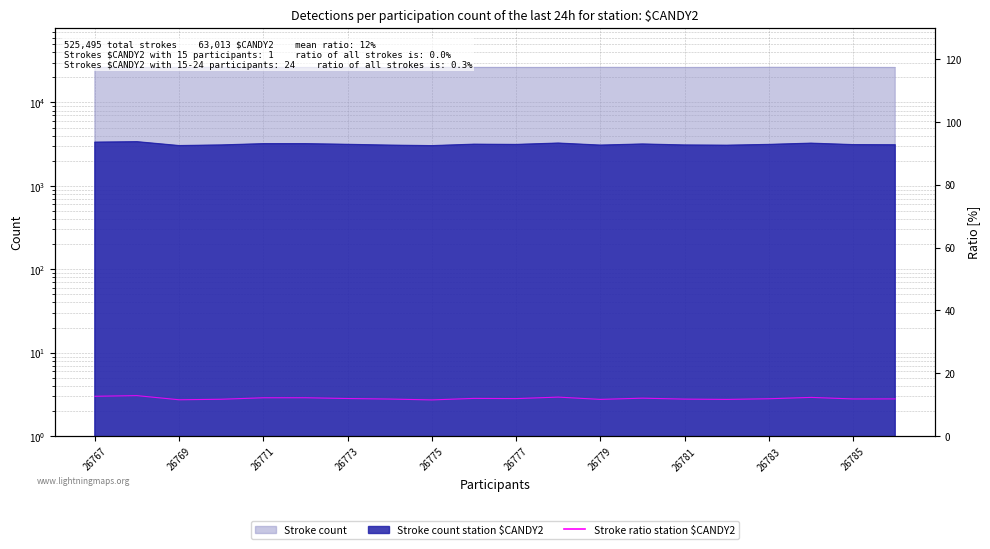

Approximately how many times larger is the value at 26769 compared to 19?

1.1